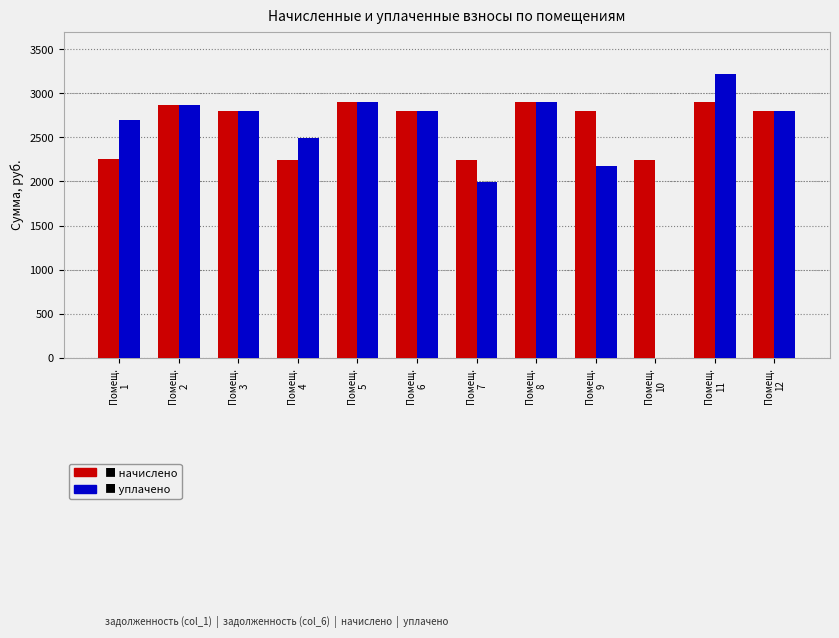

Are the bars horizontal?

No